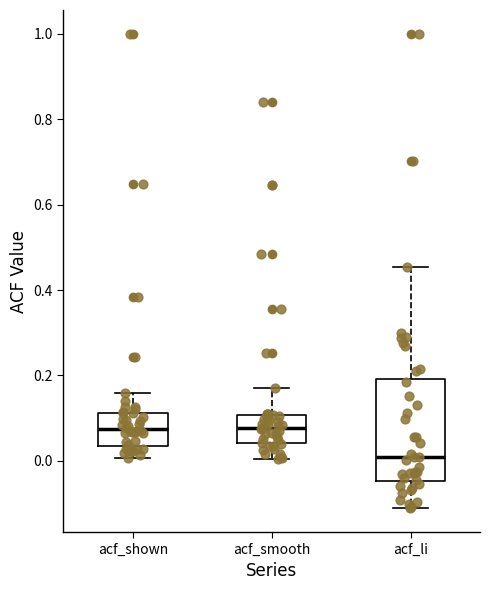

Reading left to right, read every box against the y-axis: the position of its median line, the range the box covers, and the ends of its whiskers. The values are not printed on the chart, so give them approximately, as read against the axis.

acf_shown: median 0.08, box 0.04 to 0.12, whiskers 0.00 to 0.16
acf_smooth: median 0.08, box 0.04 to 0.10, whiskers 0.00 to 0.18
acf_li: median 0.00, box -0.04 to 0.20, whiskers -0.12 to 0.46